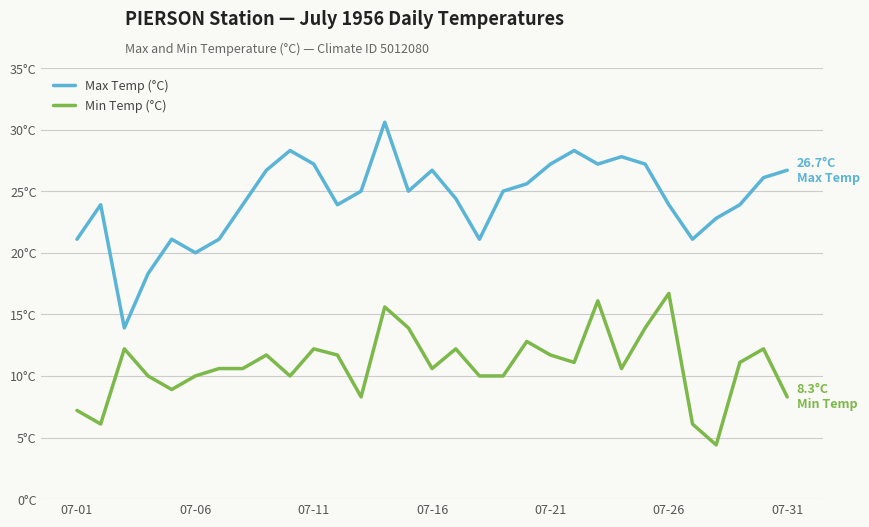

Does the chart display data point markers on the line(s)?

No